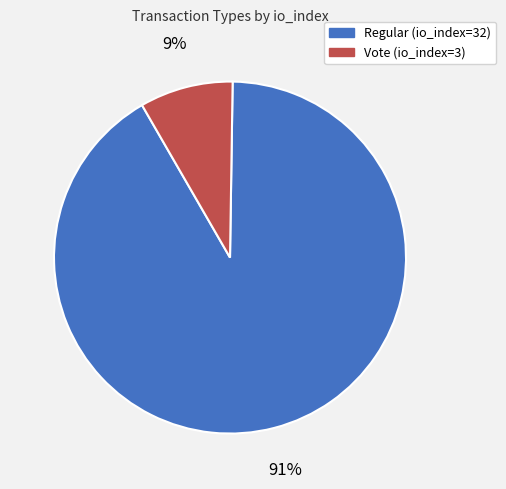

To the nearest percent, what is the combined percentage of Regular (io_index=32) and Vote (io_index=3)?

100%